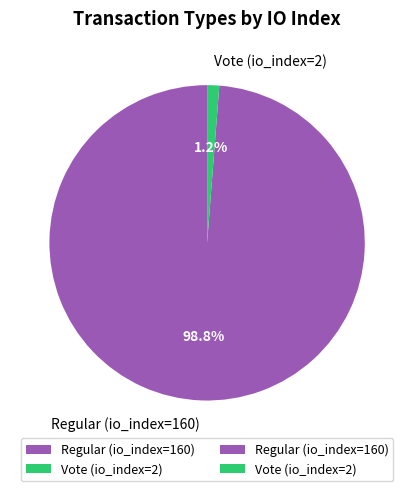

How many segments does this pie chart have?

2